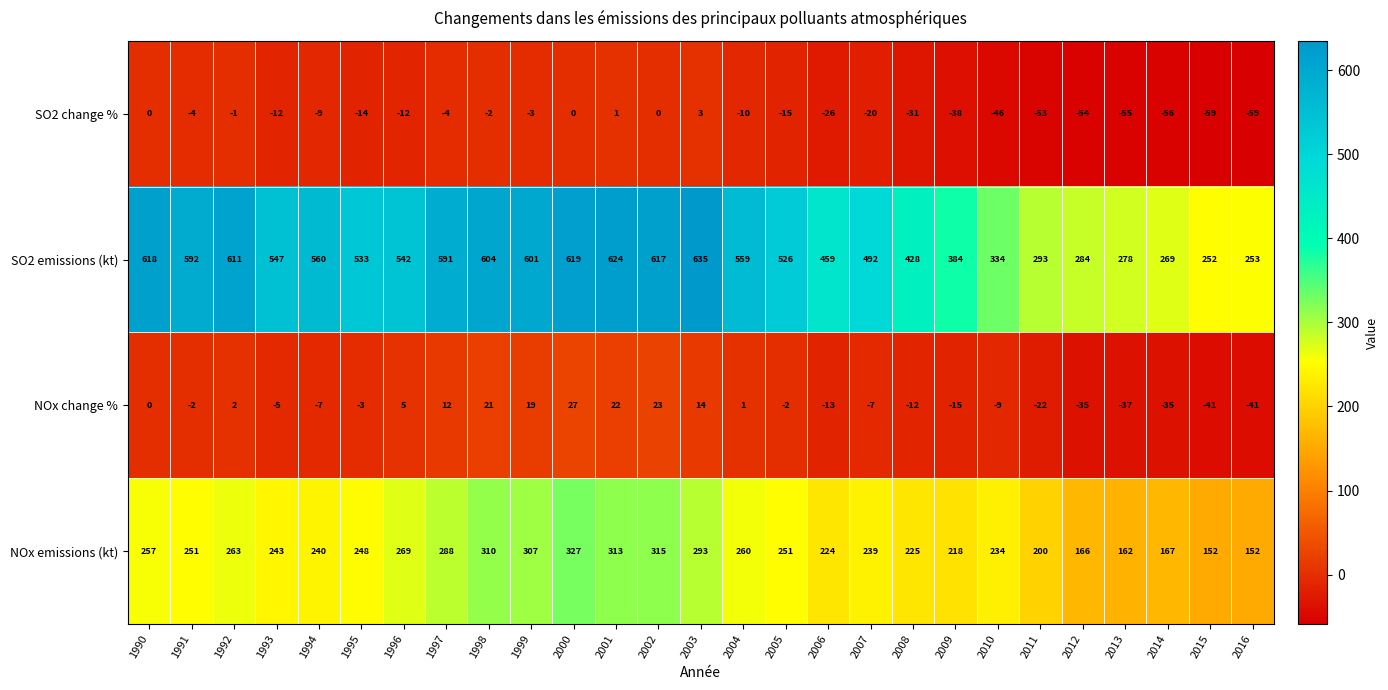

What is the total value across all series at 1997?

887